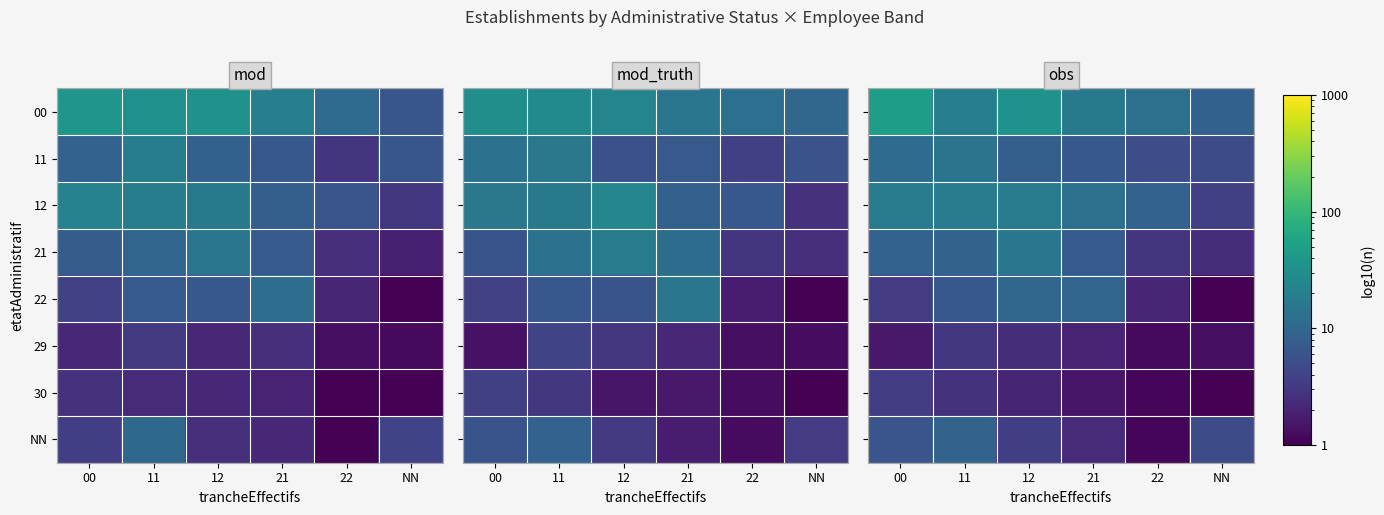

Rank the series at 22 from highest to lowest value.

00, 12, 11, 21, 22, 29, 30, NN